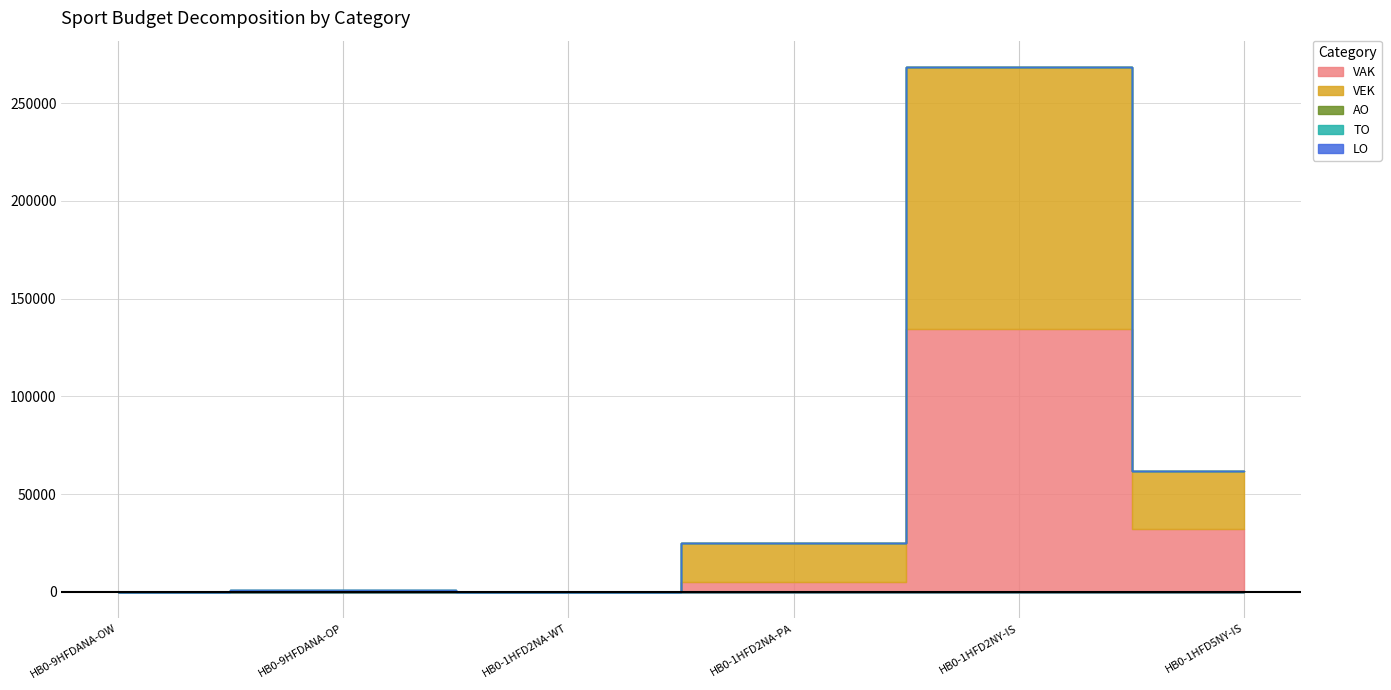

What is the spread (max minus min) of values at HB0-1HFD2NA-WT?

20